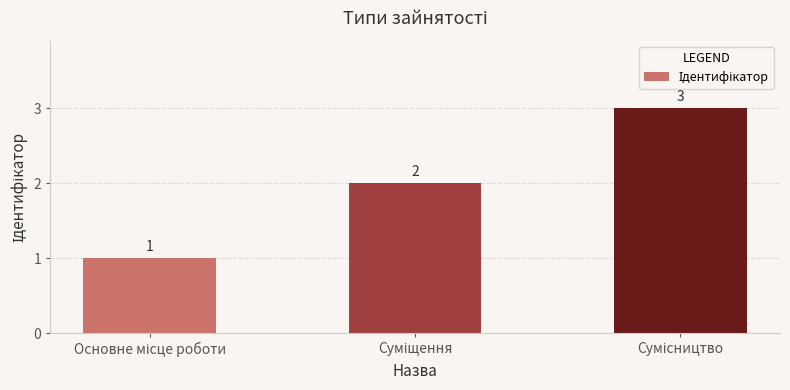

What is the value of the 1st bar from the left?

1